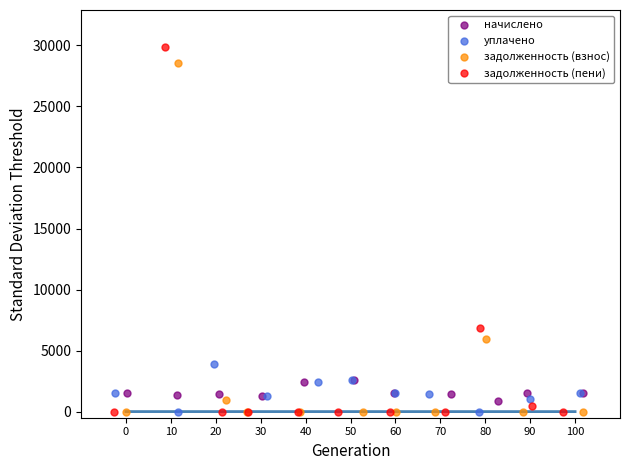

Which series has the largest Y range (max minus min)?

задолженность (пени)